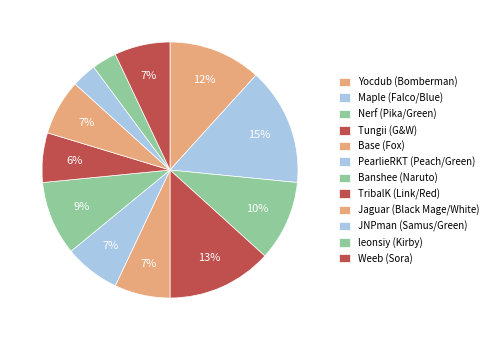

Count the number of slices in the pie.

12